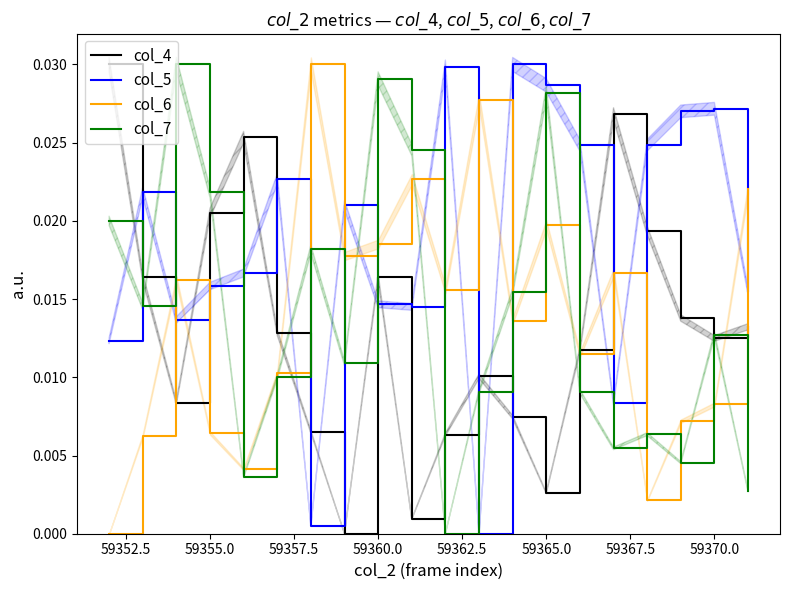

In col_4, how many points are lower than both neighbors (excluding endpoints)?

5